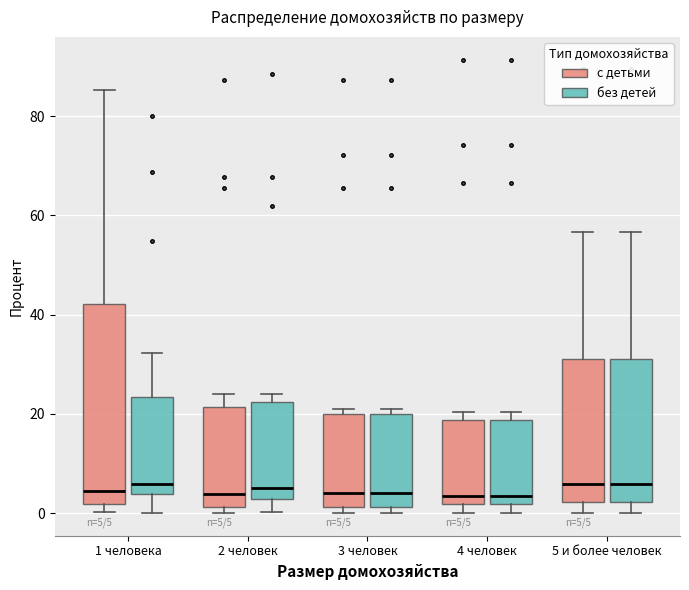

Which box is the tallest, from its lower edge to its upper edge?

1 человека (с детьми)